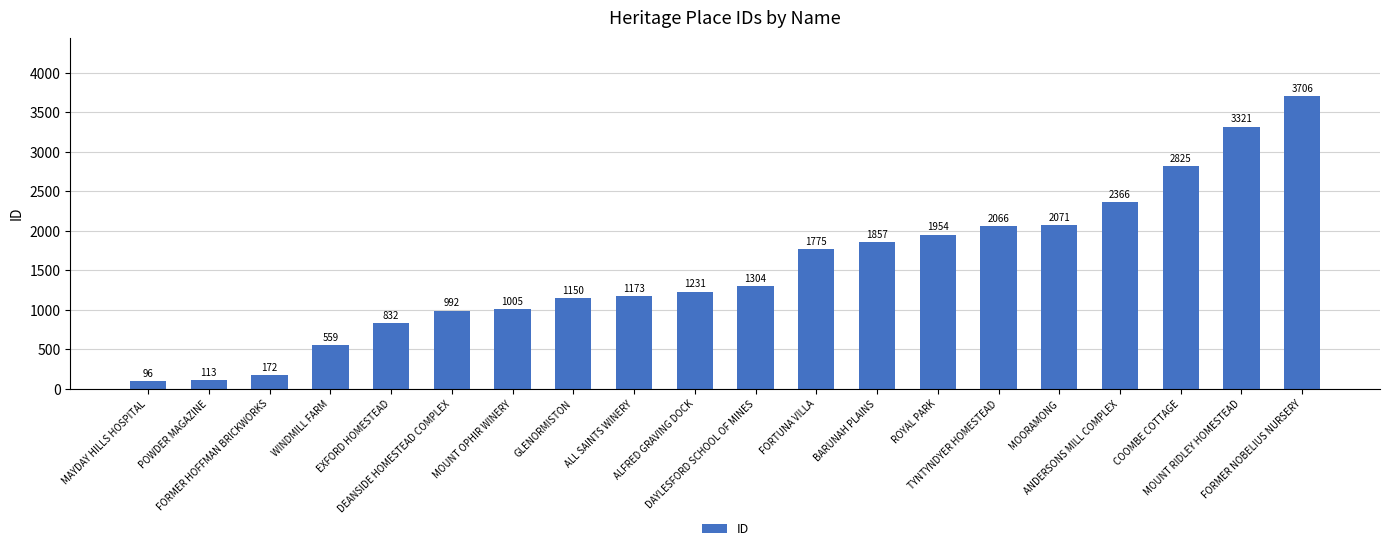

The chart shows a value of 992 at DEANSIDE HOMESTEAD COMPLEX. True or false?

True